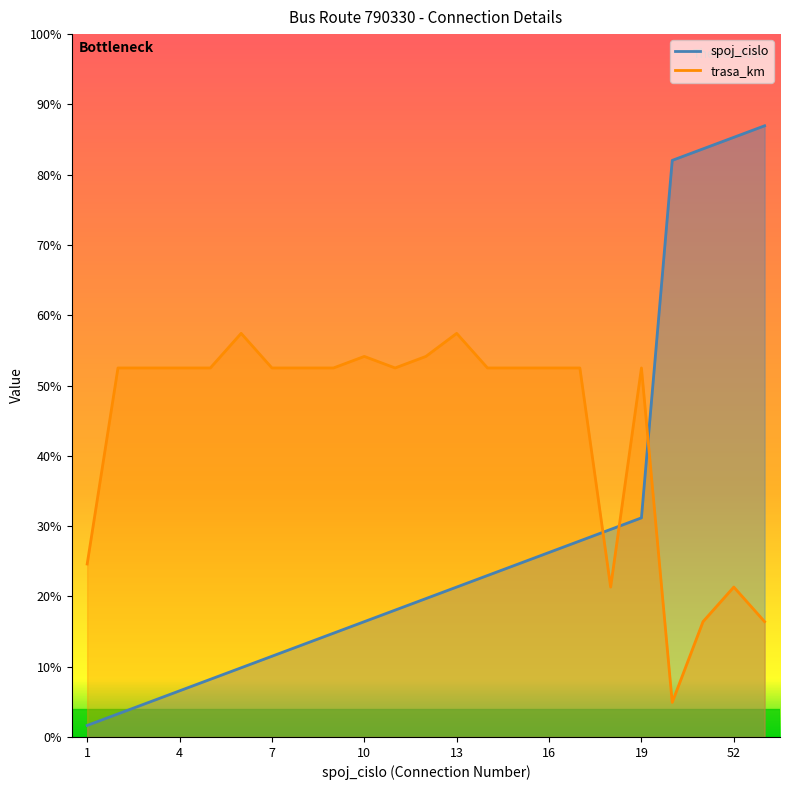

Where is the first local minimum for trasa_km?

11